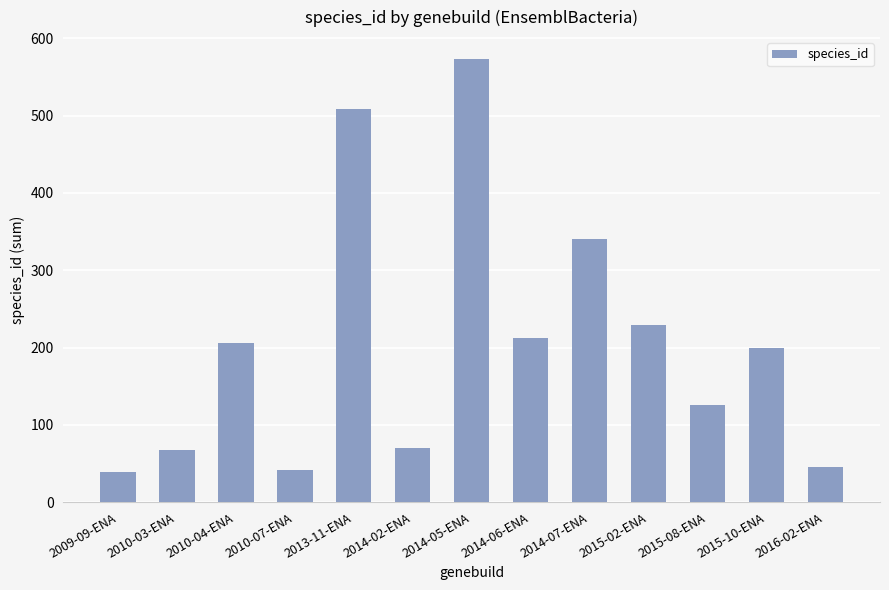

The value at 2013-11-ENA is 680. True or false?

False